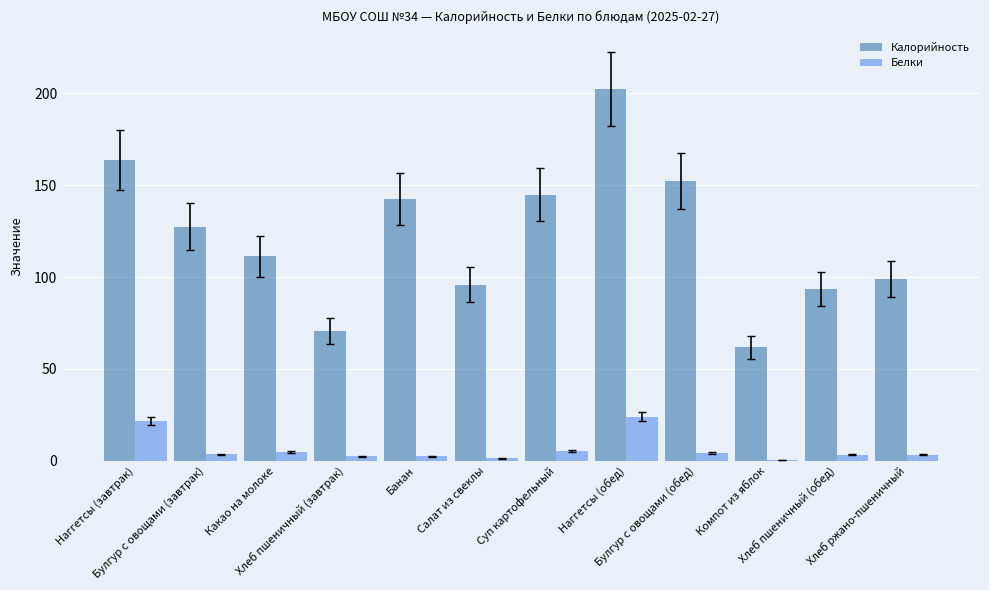

The Белки series shows 4.9 at Какао на молоке. True or false?

True